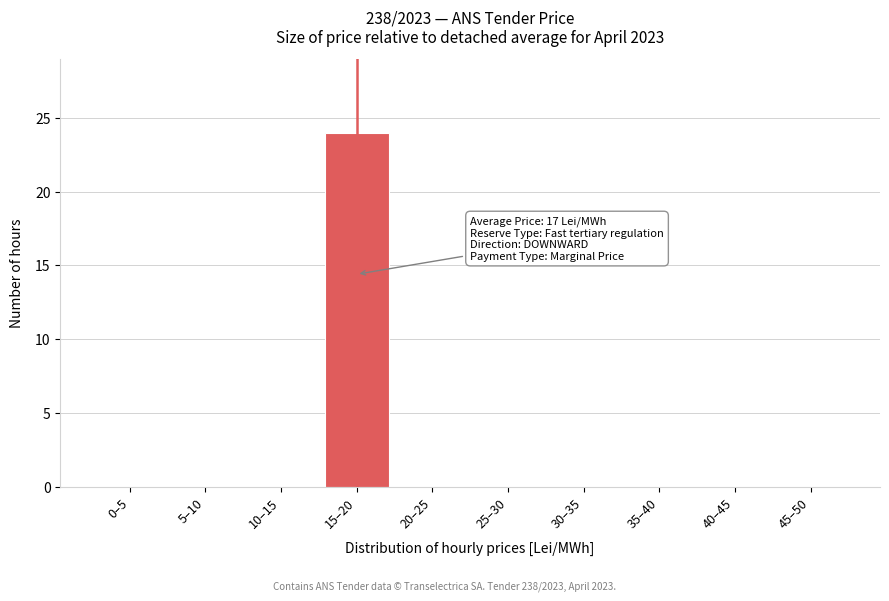

Reading left to right, transcribe all the data shown in this chart.

0–5=0	5–10=0	10–15=0	15–20=24	20–25=0	25–30=0	30–35=0	35–40=0	40–45=0	45–50=0